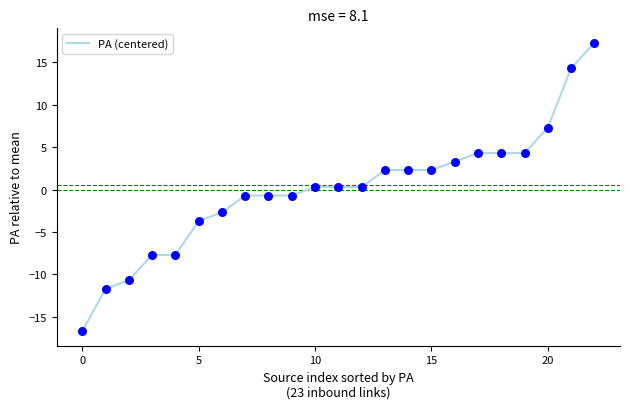

What is the maximum value shown in the chart?

17.3